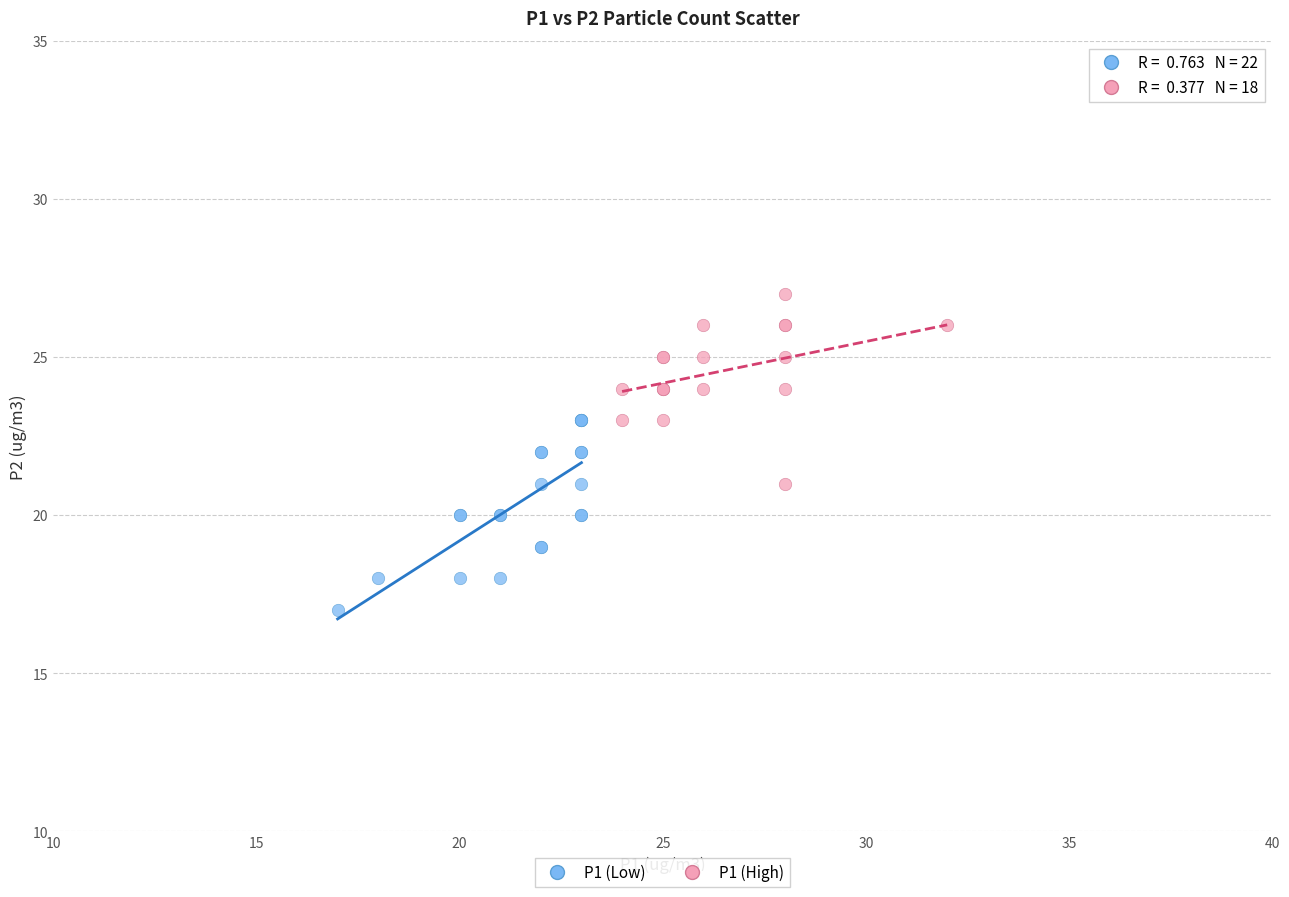

Which series reaches the minimum Y coordinate?

P1 (Low)